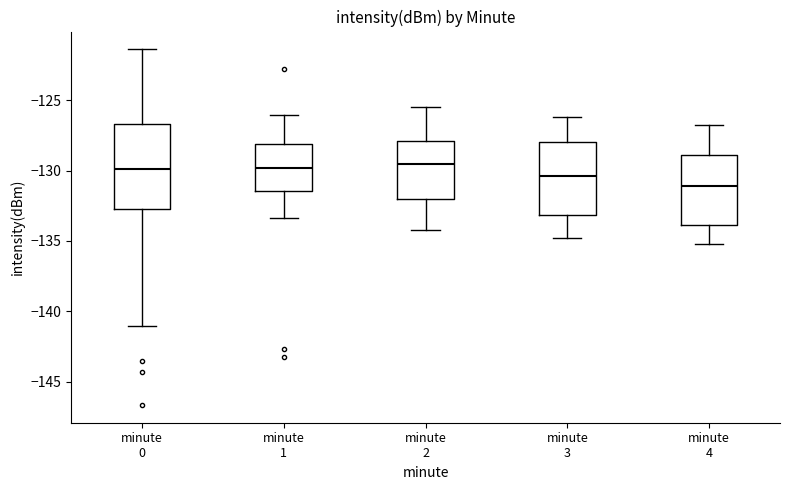

Reading left to right, read every box against the y-axis: the position of its median line, the range the box covers, and the ends of its whiskers. The values are not printed on the chart, so give them approximately, as read against the axis.

minute 0: median -130.0, box -132.5 to -126.5, whiskers -141.0 to -121.5
minute 1: median -130.0, box -131.5 to -128.0, whiskers -133.5 to -126.0
minute 2: median -129.5, box -132.0 to -128.0, whiskers -134.0 to -125.5
minute 3: median -130.5, box -133.0 to -128.0, whiskers -135.0 to -126.0
minute 4: median -131.0, box -134.0 to -129.0, whiskers -135.0 to -127.0